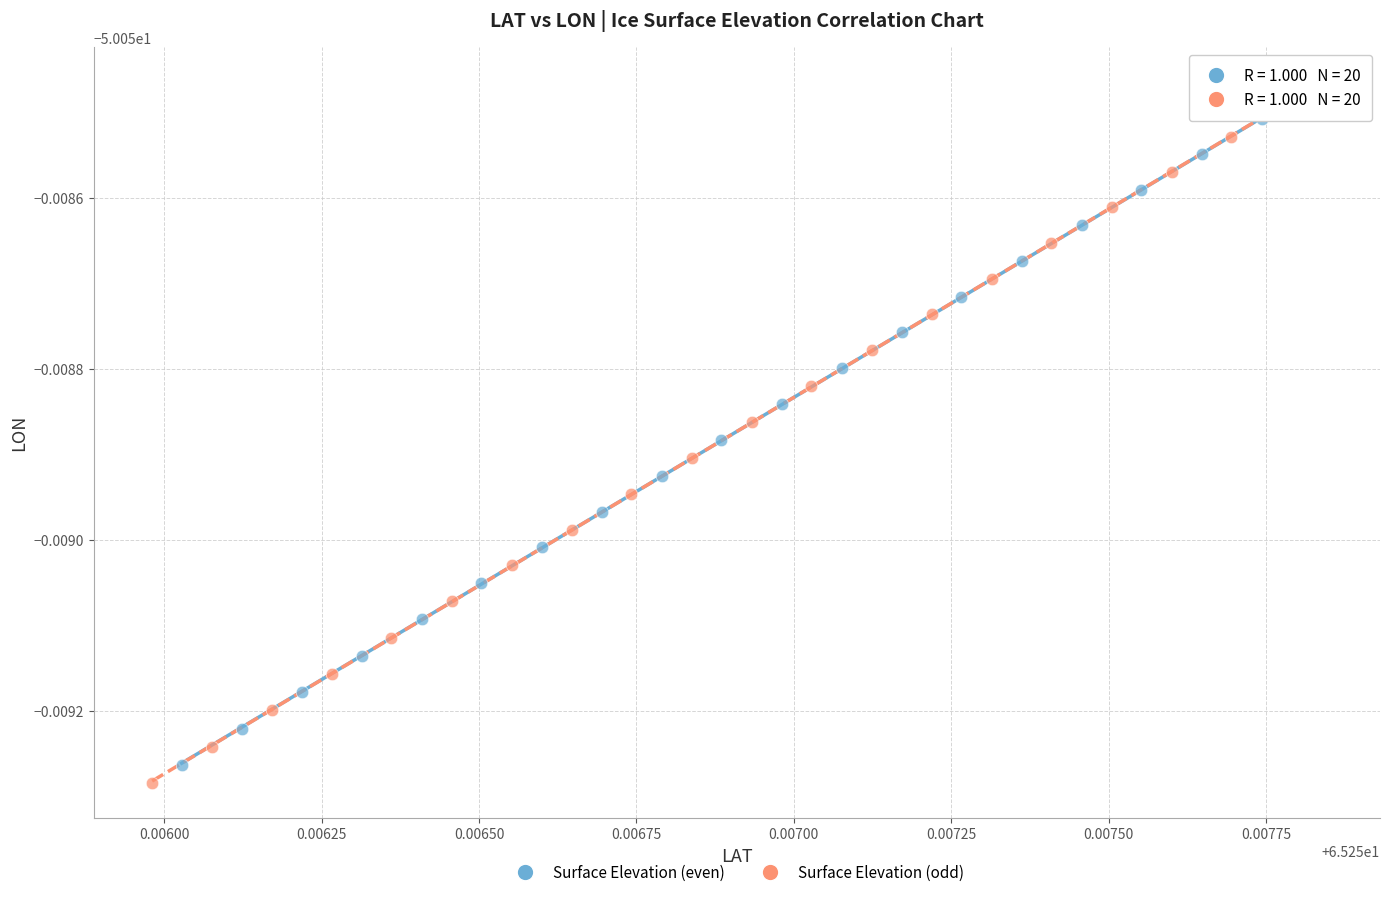

Which series reaches the minimum Y coordinate?

Surface Elevation (odd)